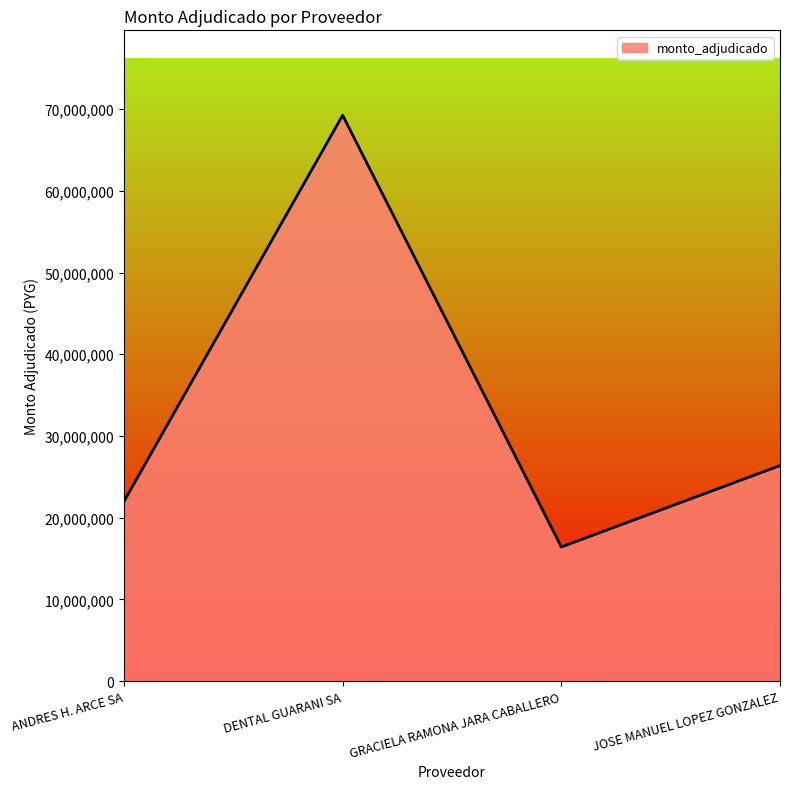

What is the difference between the maximum and minimum values?

52844600